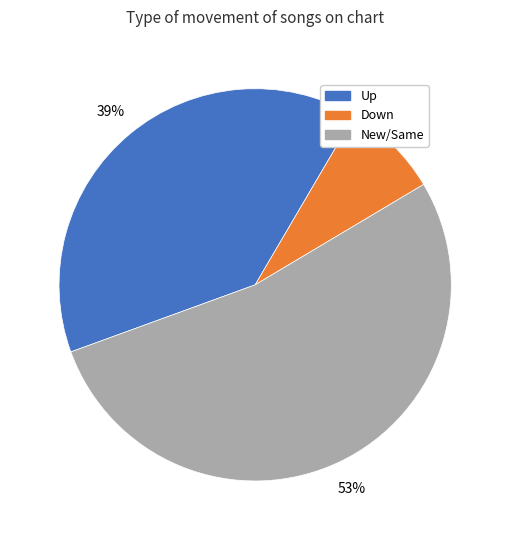

To the nearest percent, what is the difference between the largest and smallest slice percentages?

45%